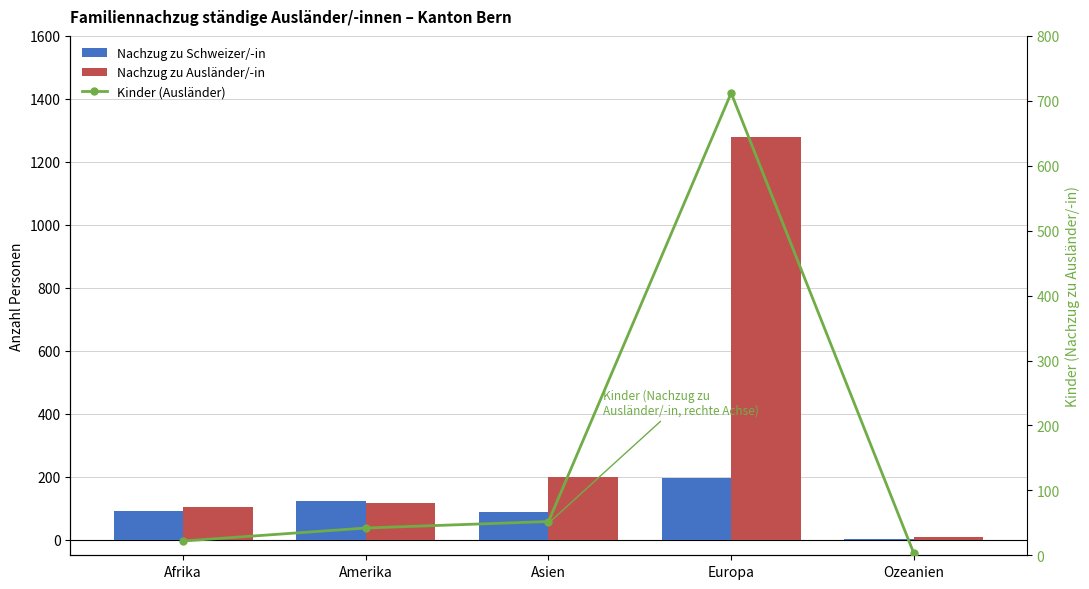

What position from the left is Europa?

4